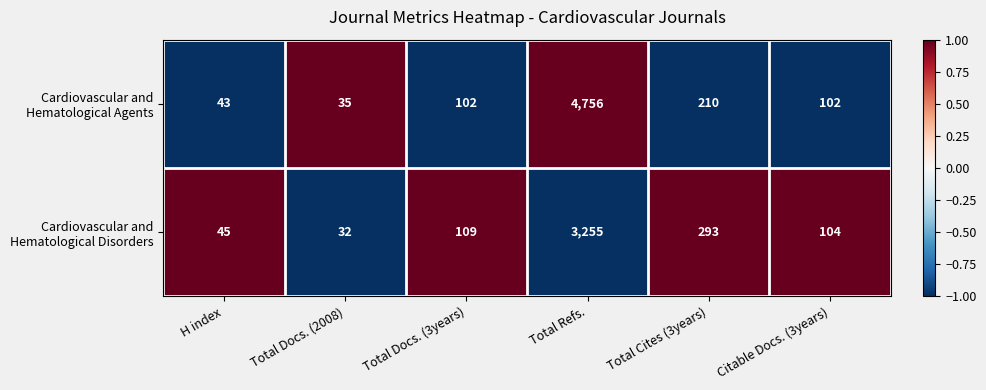

At which category is the sum across all series the highest?

Total Refs.